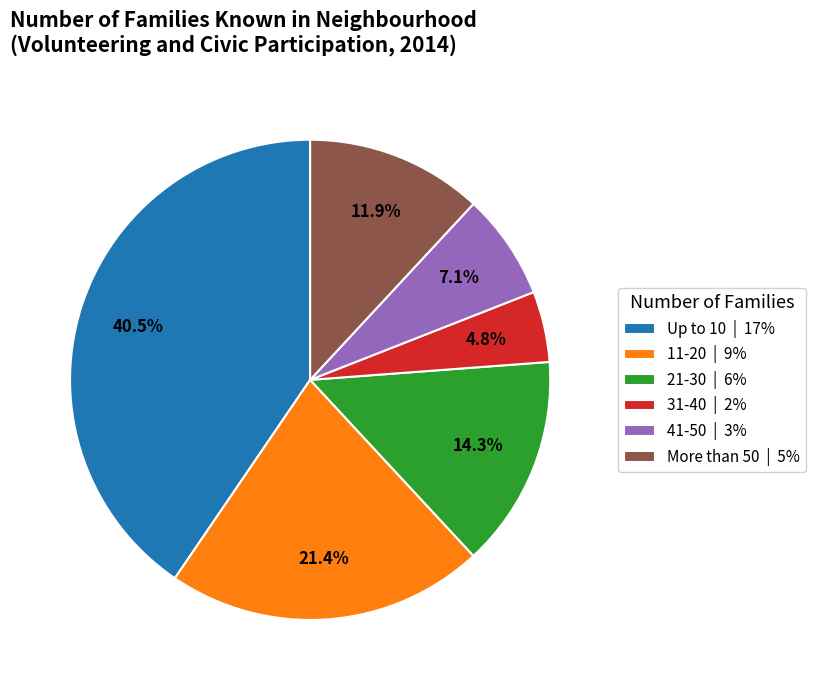

Is there a majority slice in this chart?

No